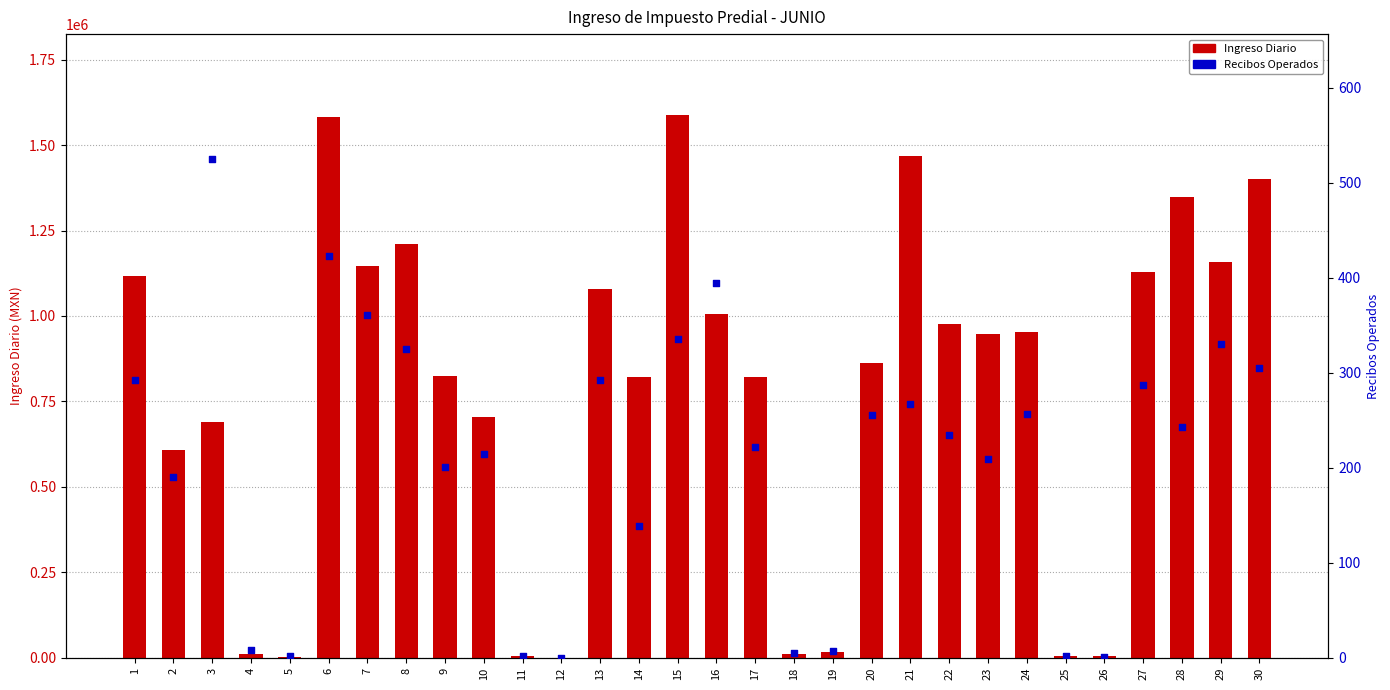

What are all the series names shown in the legend?

Ingreso Diario, Recibos Operados